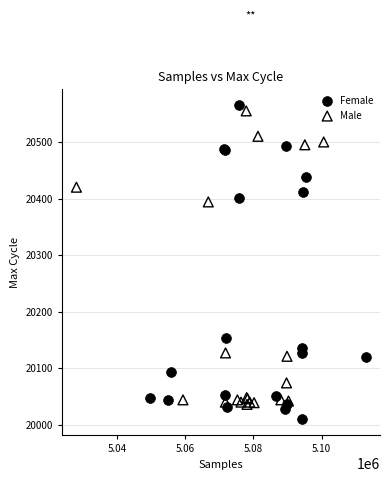

Which series reaches the minimum Y coordinate?

Female